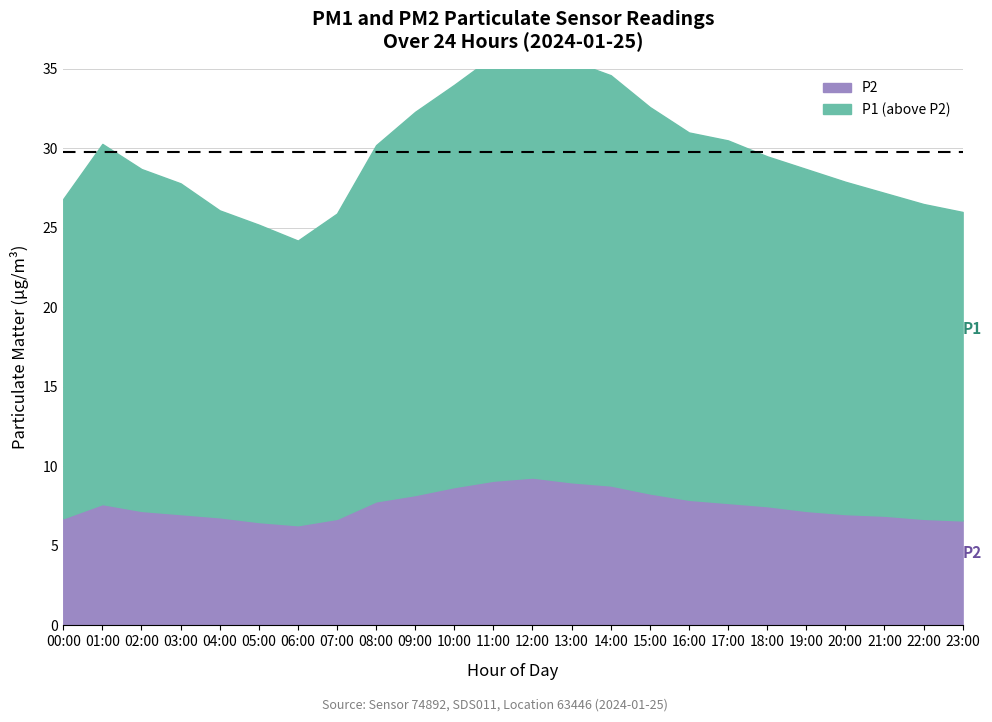

True or false: P2 has more than 1 interior local peaks.

True